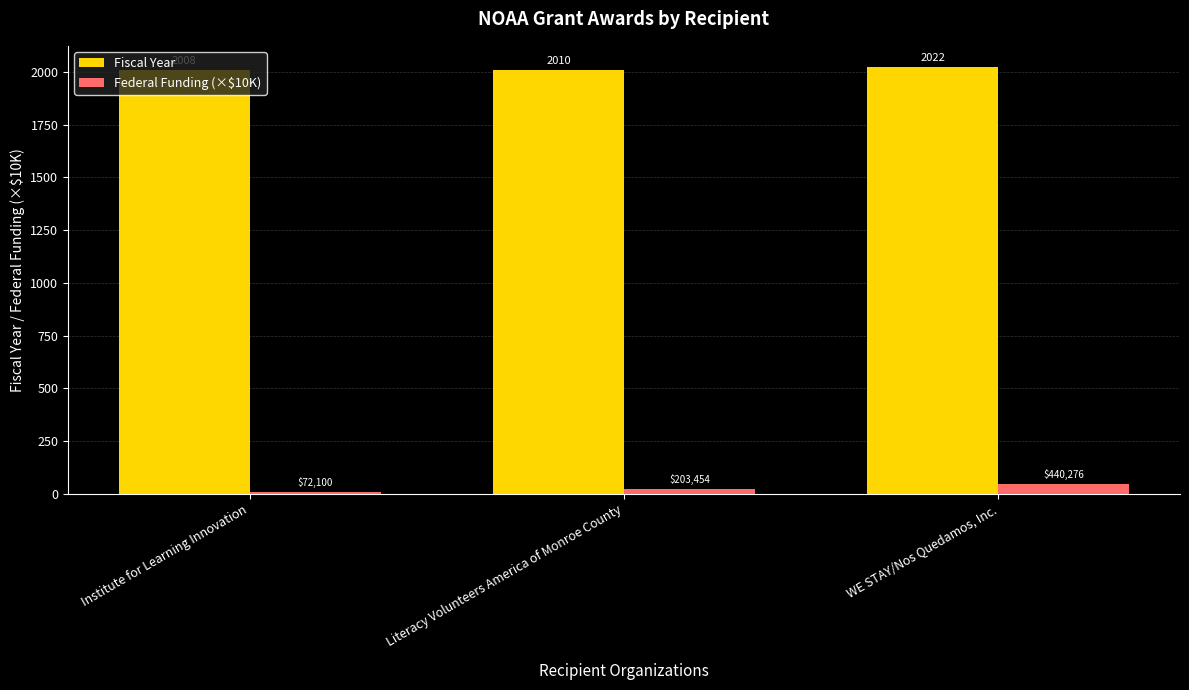

How many values in the Fiscal Year series are below 2010?

1